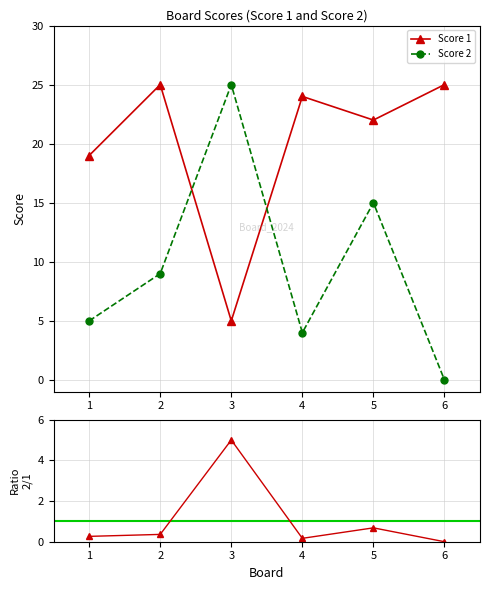

Between which two adjacent categories do Score 2 and Score 1 first intersect?

2 and 3